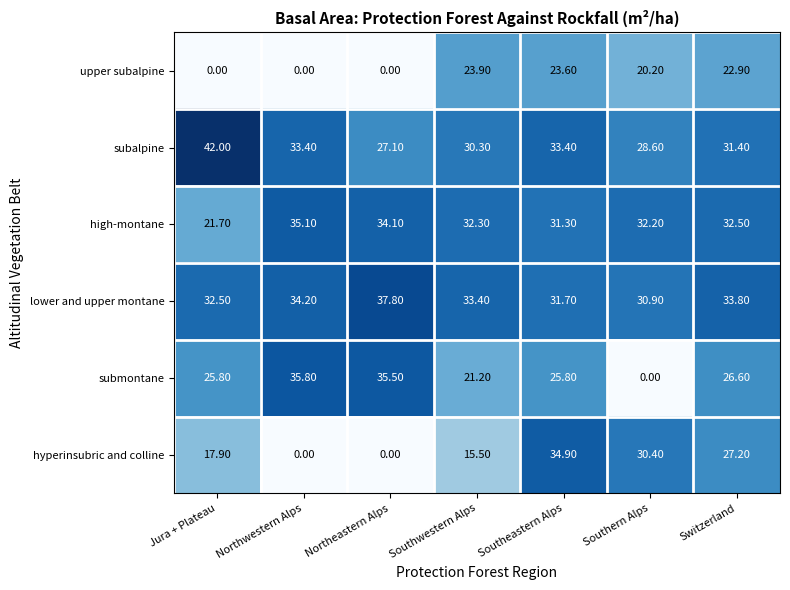

Which series has the widest spread of values?

submontane